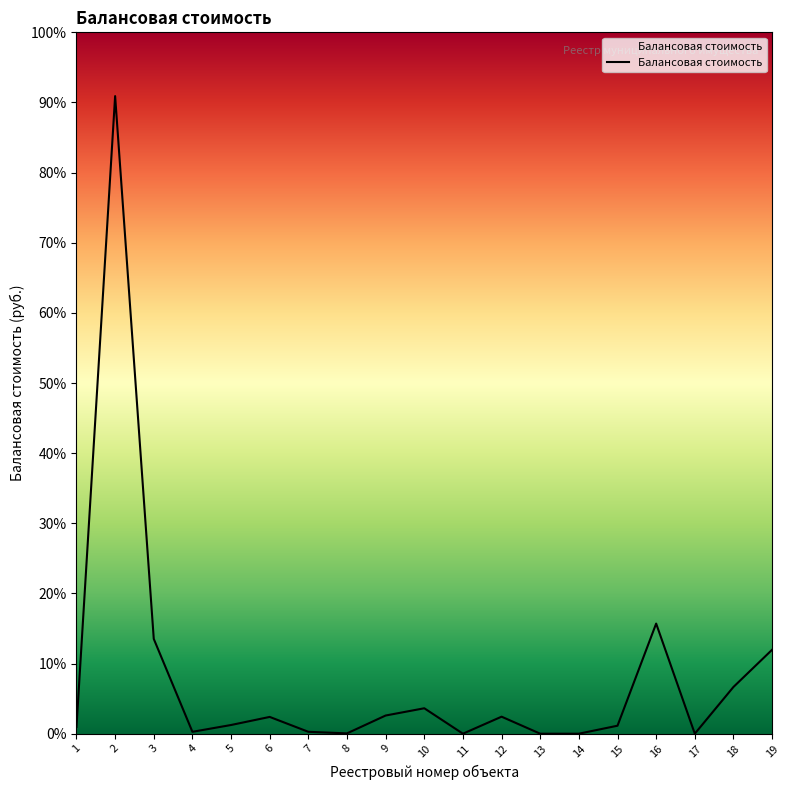

Reading left to right, list all the values displayed in this chart.

78020.8	7375312.4	1096568.7	21792.2	100585.7	194059.9	21921.8	3654.7	210264.0	294171.0	1.0	196797.6	1.0	1.0	92350.0	1273795.4	1.0	540412.0	970881.0